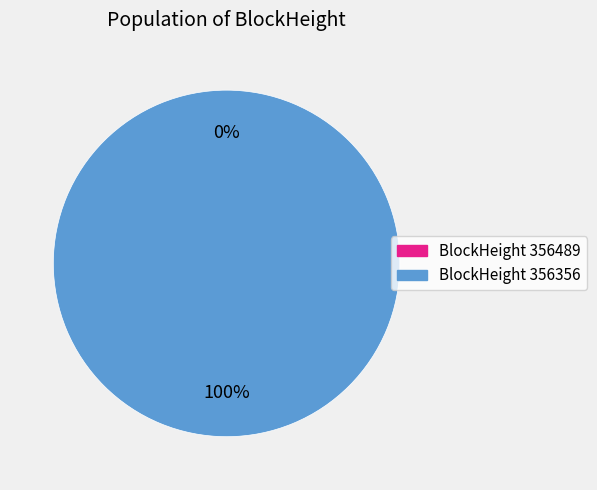

What percentage is the 356356 slice, to the nearest percent?

100%